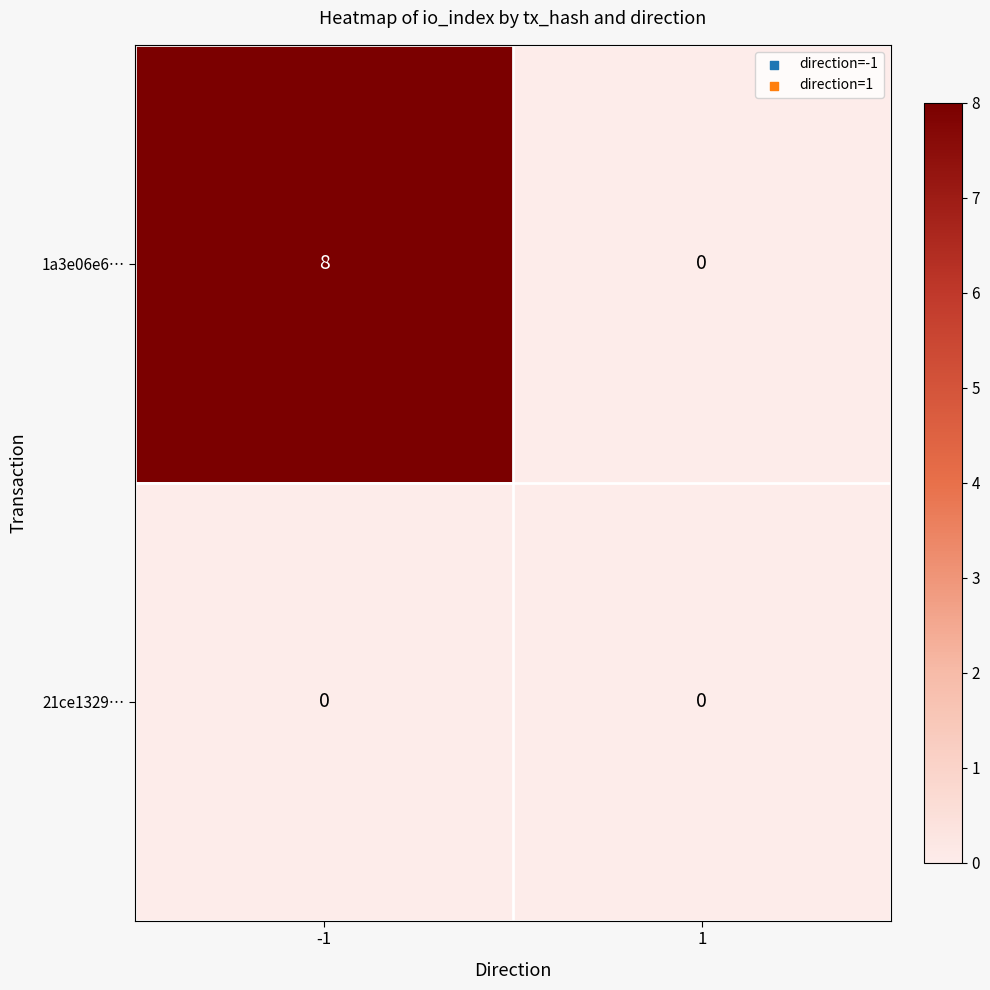

Between -1 and 1, which series saw the biggest shift?

1a3e06e6…